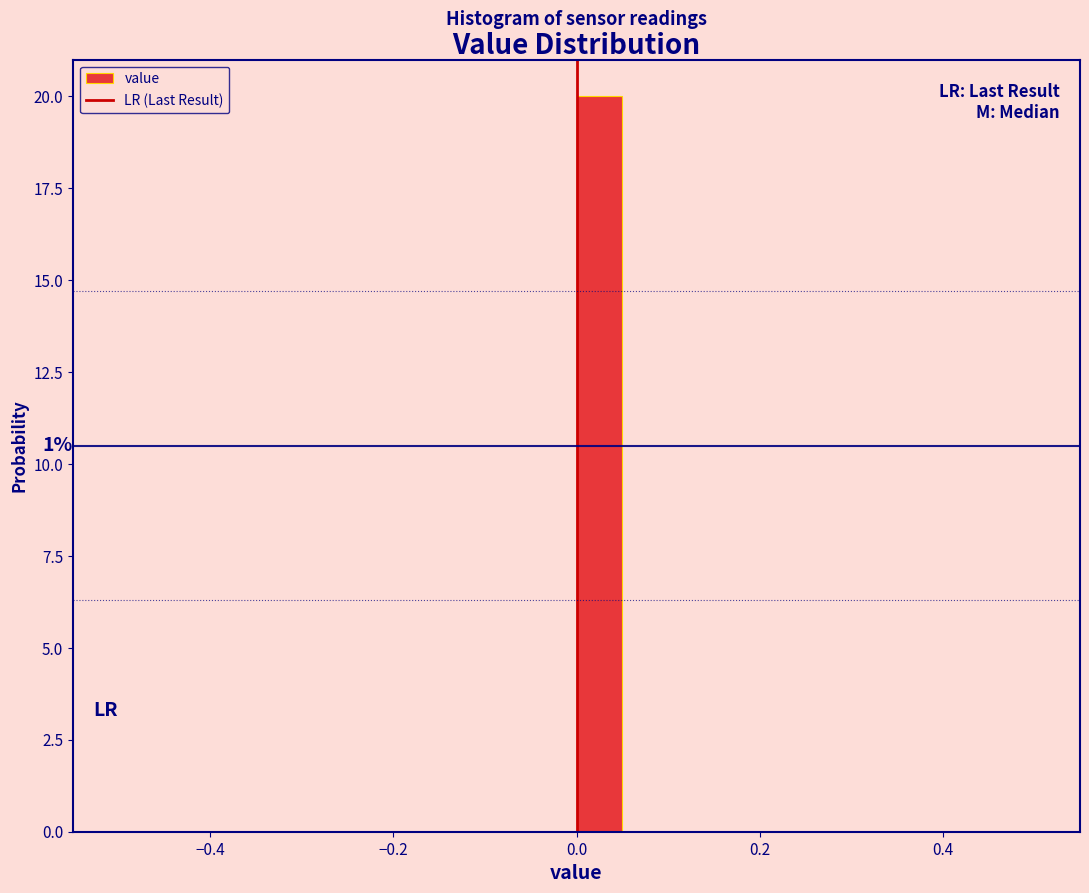

Around what value on the x-axis is the tallest bar? Give the approximate position of its centre, as read against the axis.

0.02